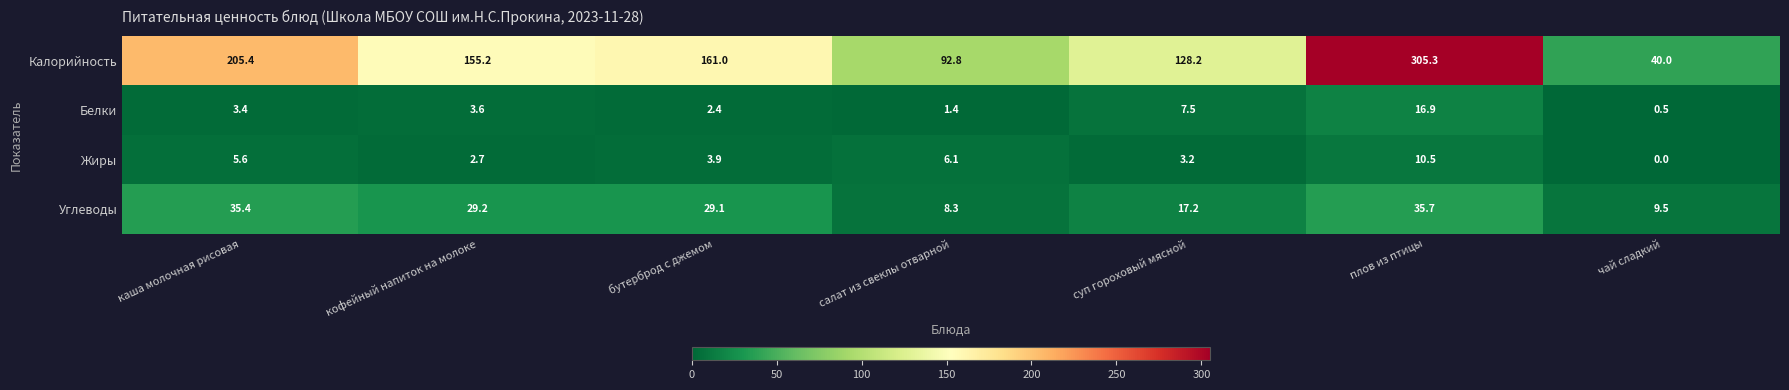

What is the difference between the second highest and second lowest values in the Калорийность series?

112.6